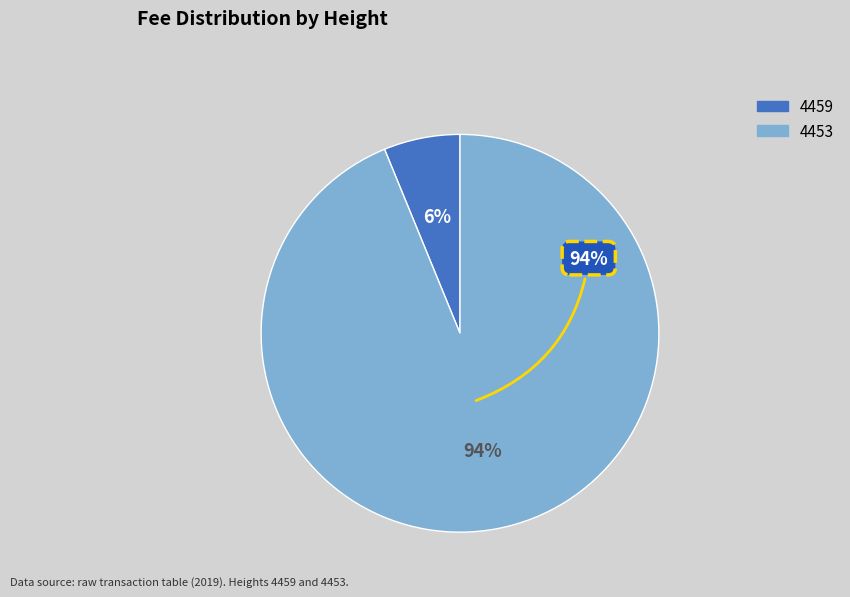

Does any single category account for the majority?

Yes